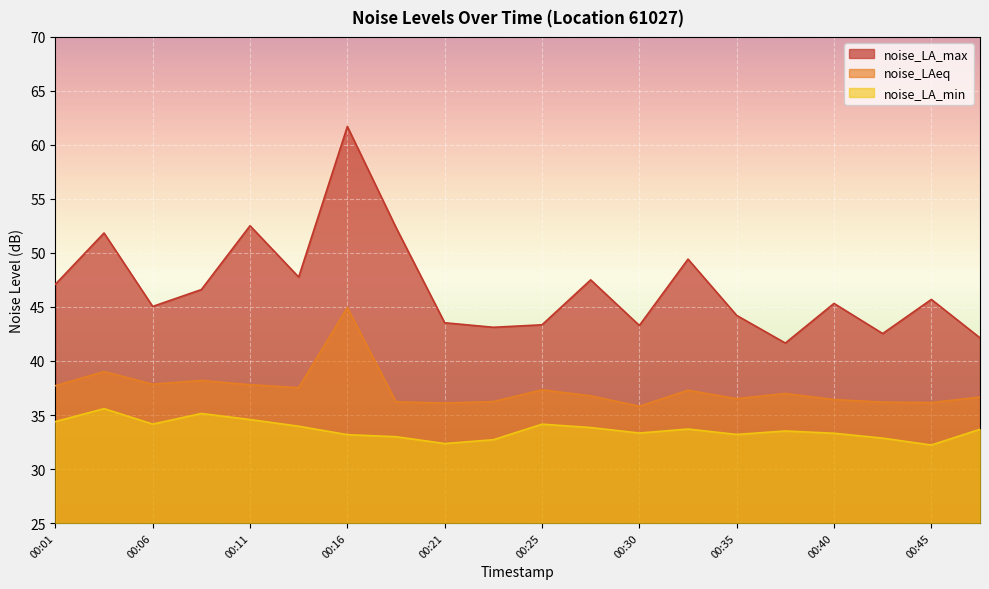

What is the difference between the noise_LA_max values at 00:18 and 00:04?

0.5